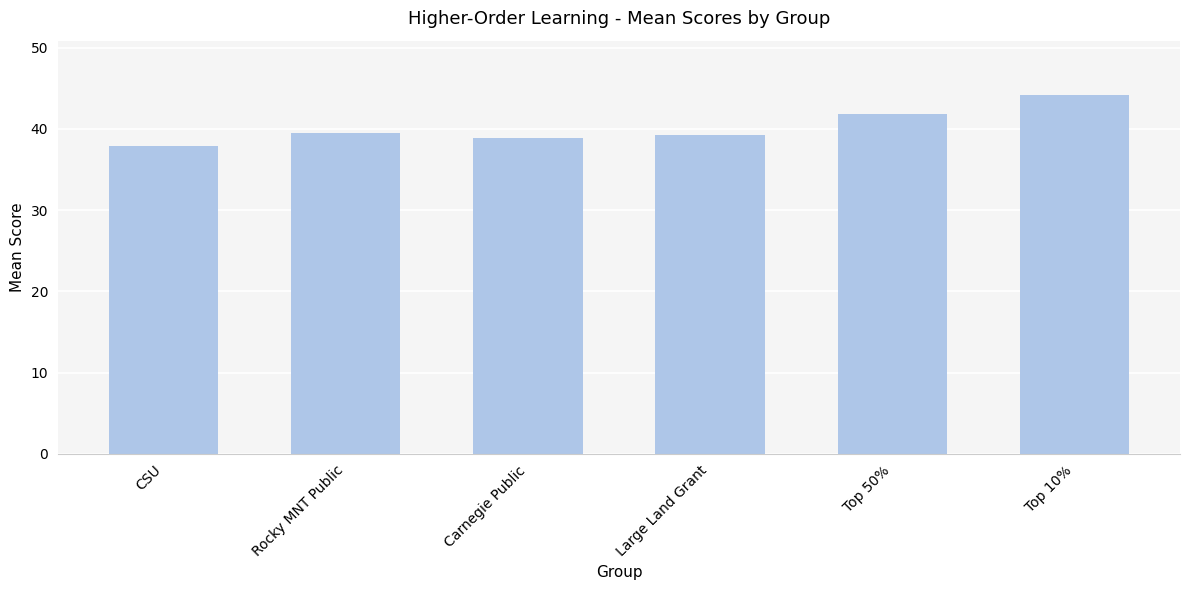

Reading right to left, transcribe all the data shown in this chart.

Top 10%=44.2	Top 50%=41.9	Large Land Grant=39.3	Carnegie Public=38.9	Rocky MNT Public=39.5	CSU=37.8